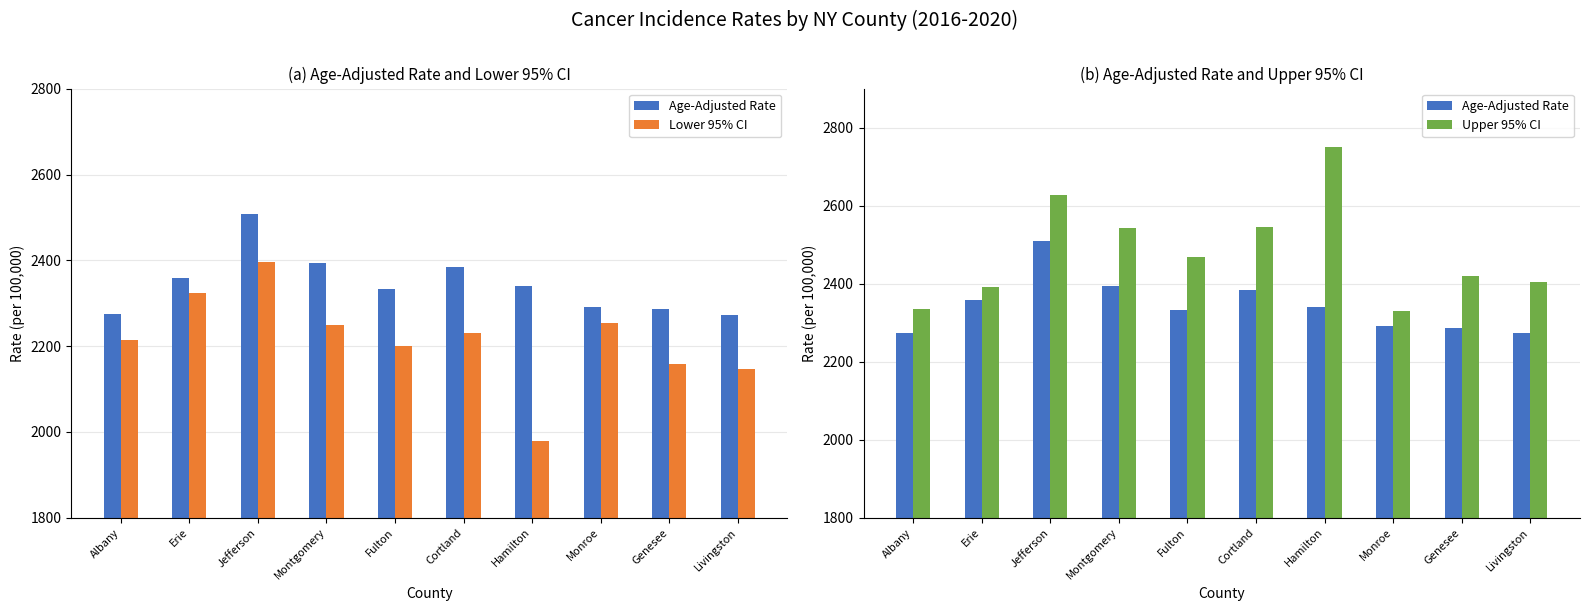

How many groups of bars are there?

10